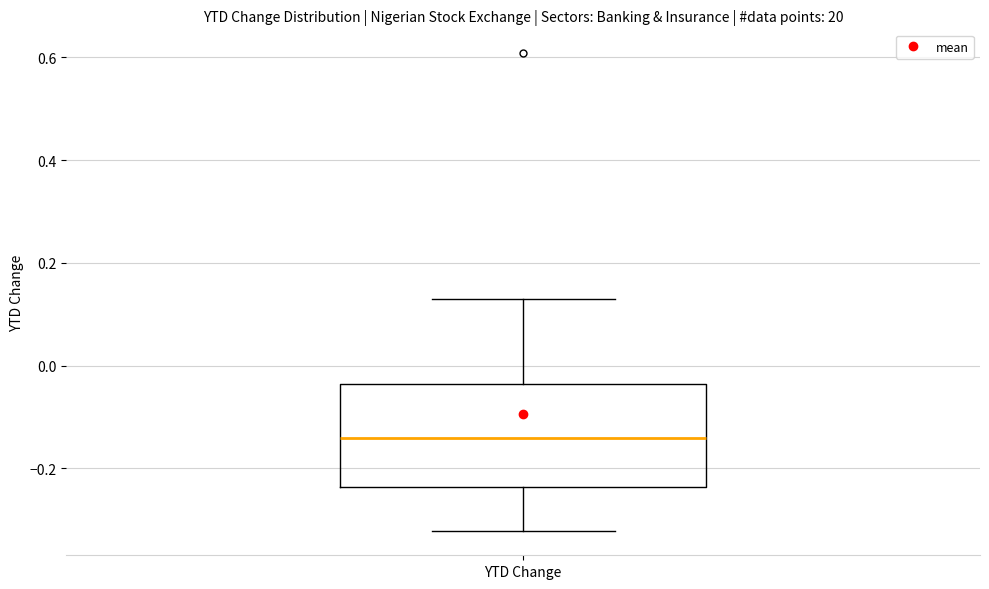

Transcribe this box plot: give where the median line is, the range the box spans, and where the two whiskers end, as read against the y-axis. The values are not printed on the chart, so give them approximately, as read against the axis.

median -0.14, box -0.24 to -0.04, whiskers -0.32 to 0.12